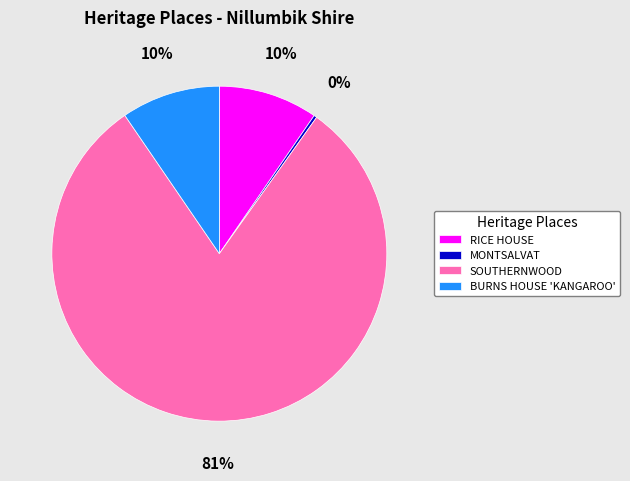

Which has a higher value, RICE HOUSE or SOUTHERNWOOD?

SOUTHERNWOOD